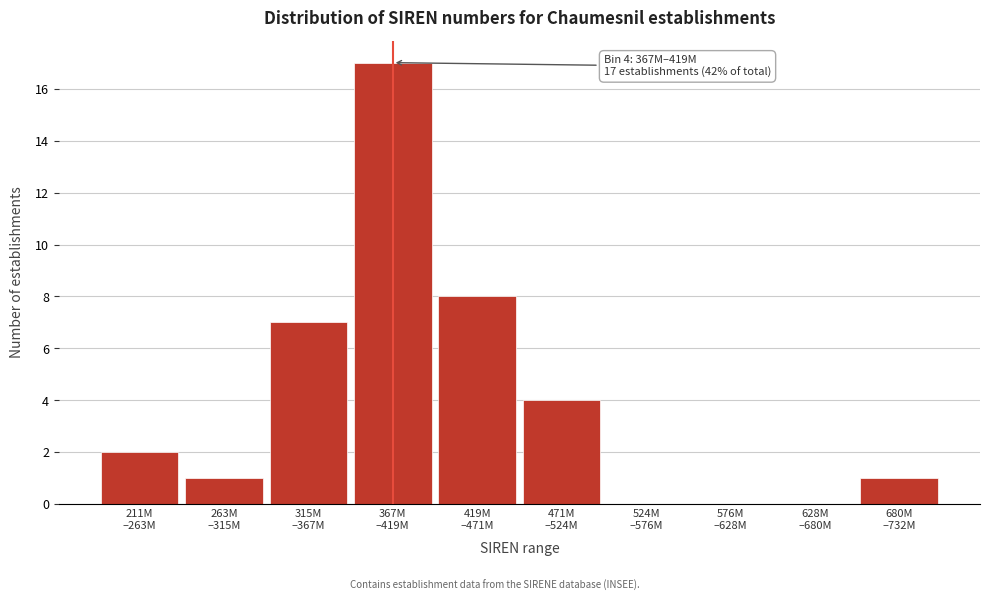

What is the sum of all values?

40